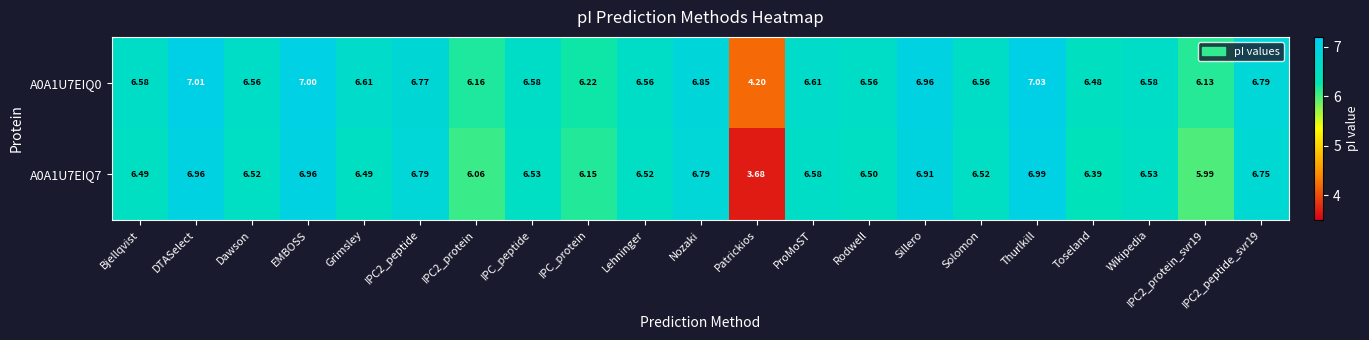

Is the value of A0A1U7EIQ0 at Dawson greater than the value of A0A1U7EIQ7 at EMBOSS?

No